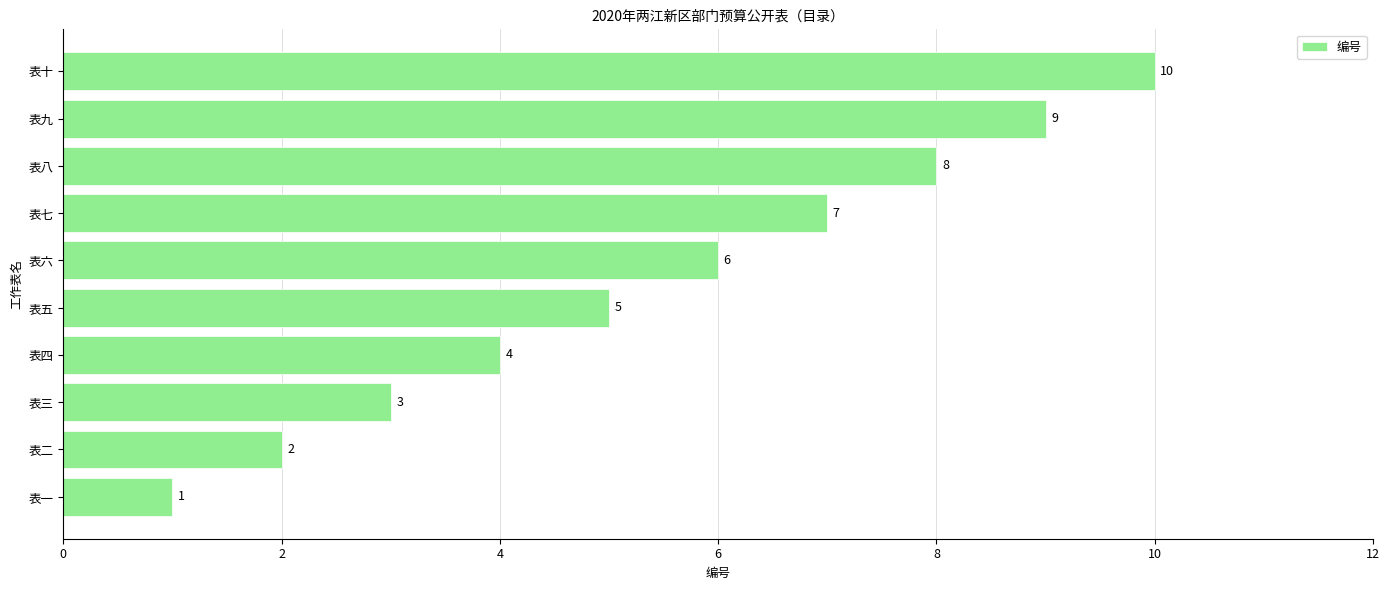

What is the ratio of the value at 表二 to the value at 表一?

2.0